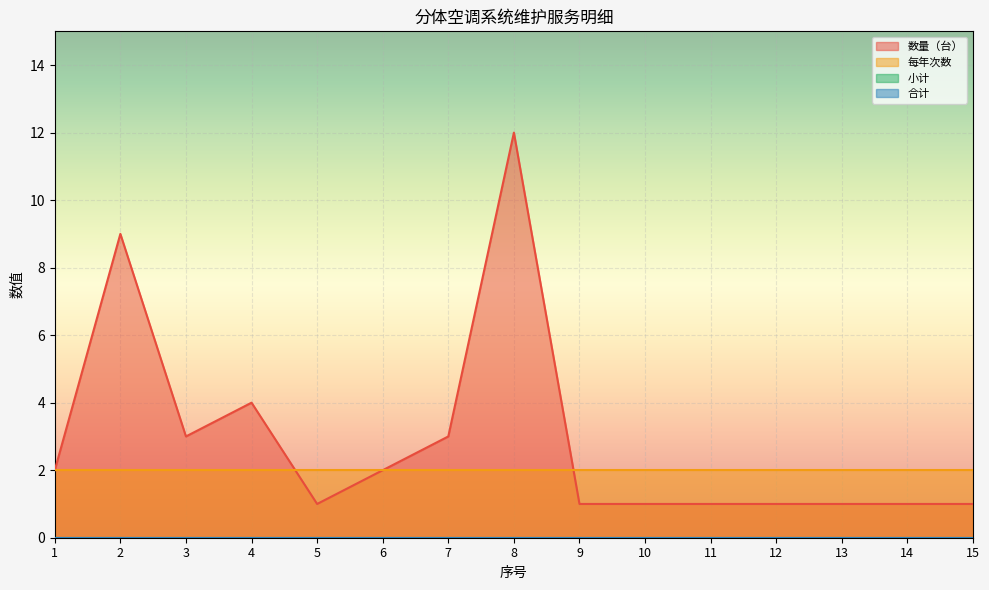

True or false: 数量（台） has a value of 3 at 3.

True